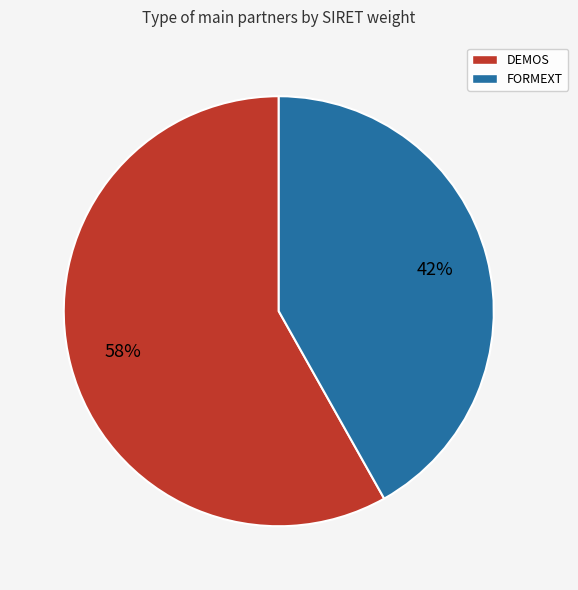

Combined, do FORMEXT and DEMOS account for over 50%?

Yes